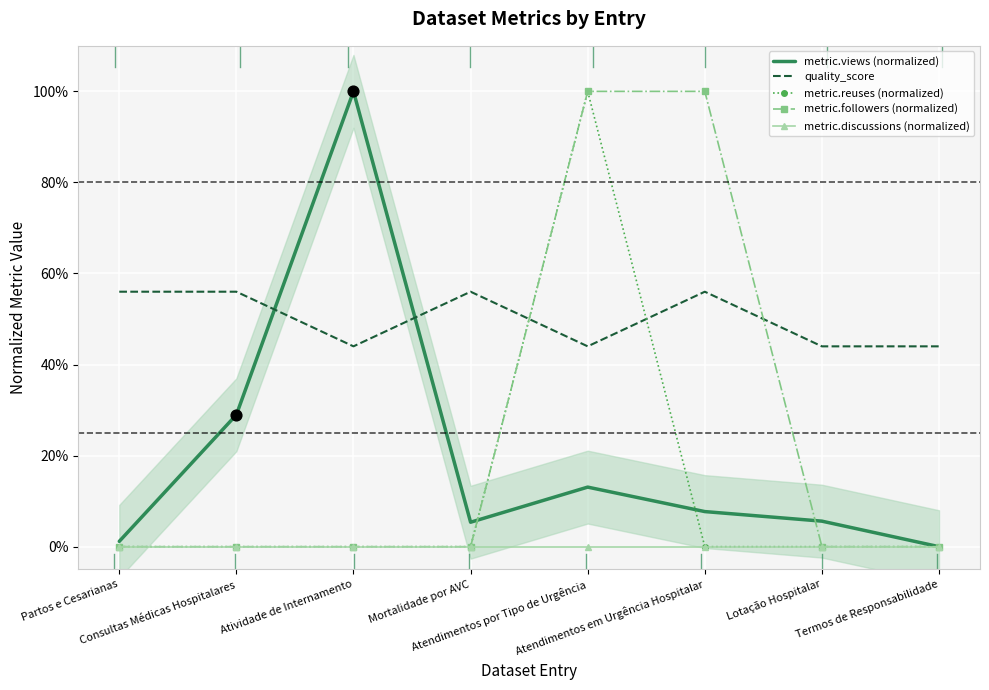

What is the total value across all series at Termos de Responsabilidade?

0.4